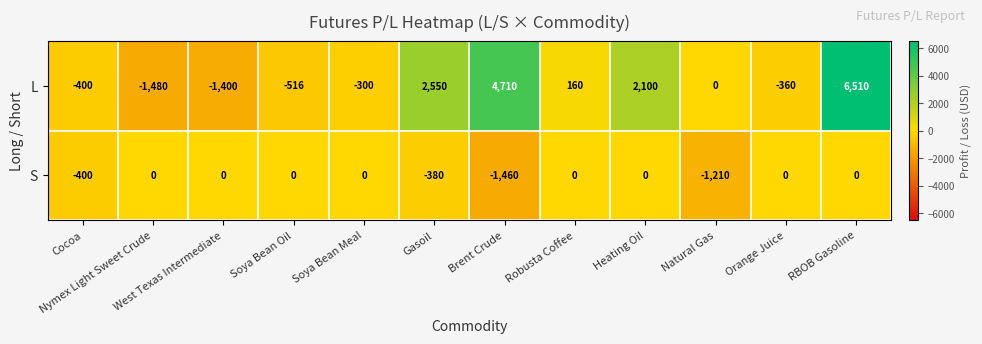

At which category is the sum across all series the highest?

RBOB Gasoline